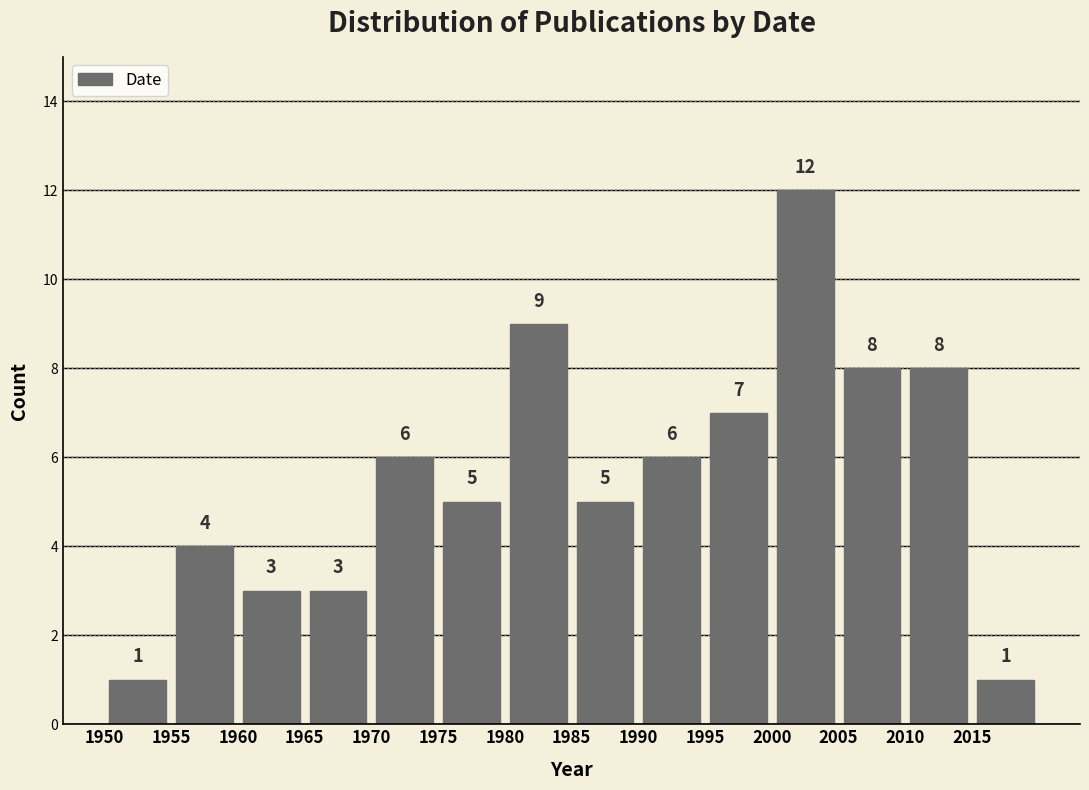

Reading left to right, transcribe this chart: for each bar, give the range it covers on the x-axis and its height.

1950 to 1955: 1
1955 to 1960: 4
1960 to 1965: 3
1965 to 1970: 3
1970 to 1975: 6
1975 to 1980: 5
1980 to 1985: 9
1985 to 1990: 5
1990 to 1995: 6
1995 to 2000: 7
2000 to 2005: 12
2005 to 2010: 8
2010 to 2015: 8
2015 to 2020: 1